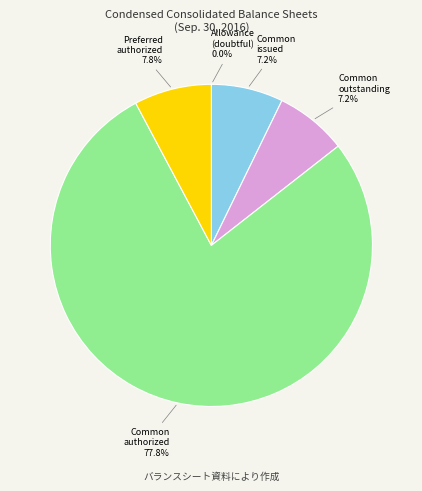

Which slice is the largest?

Common authorized